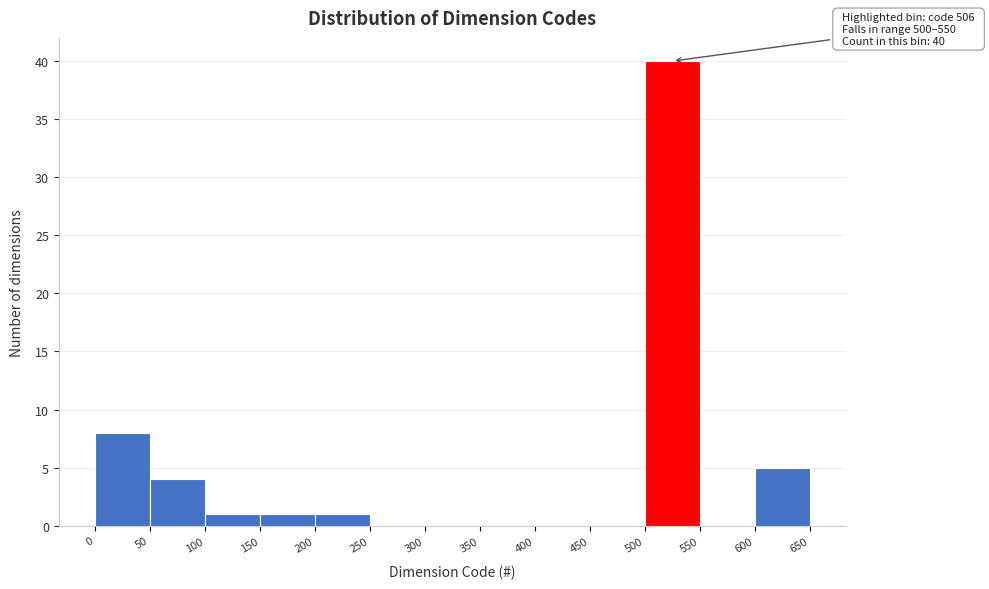

Over which range of the x-axis is the bar tallest?

500 to 550